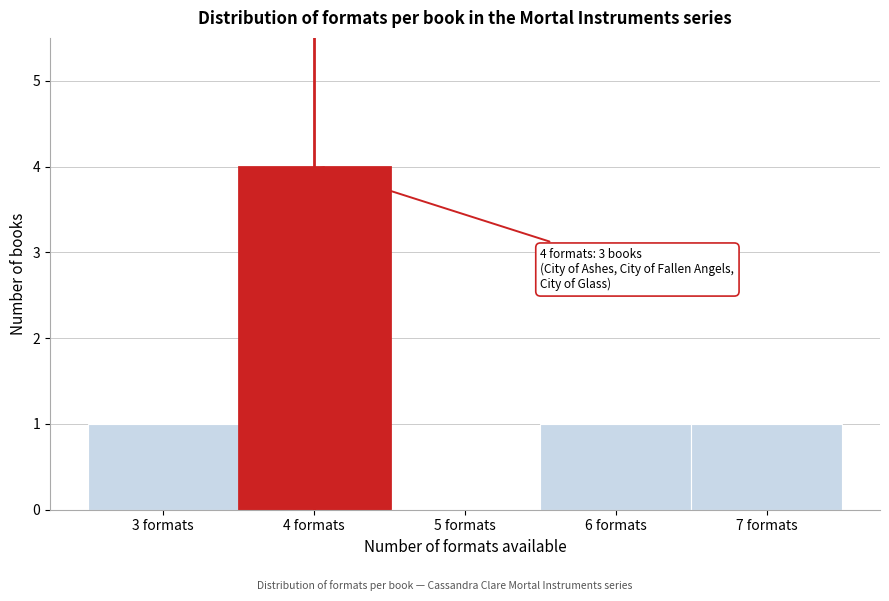

Over which range of the x-axis is the bar tallest?

3.5 to 4.5